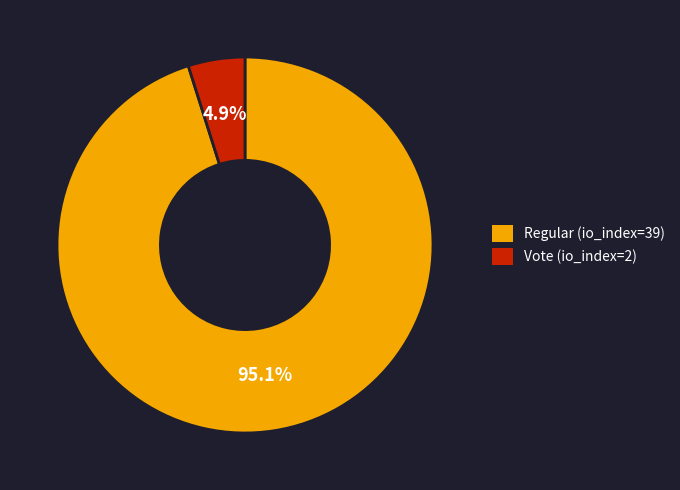

Do Regular (io_index=39) and Vote (io_index=2) together represent more than half of the pie?

Yes